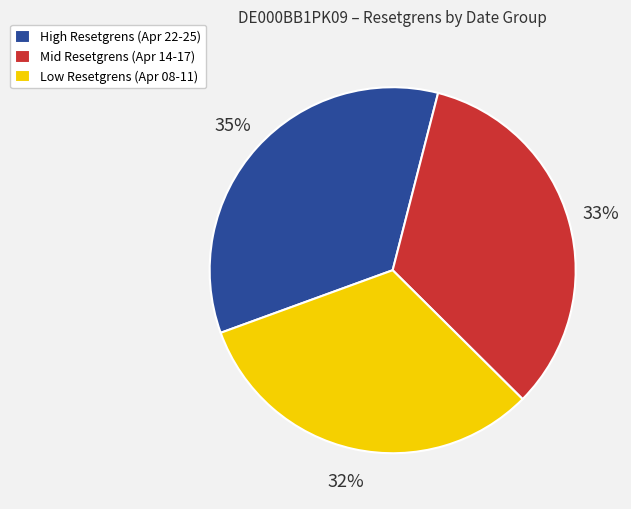

Which slice is the largest?

High Resetgrens (Apr 22-25)